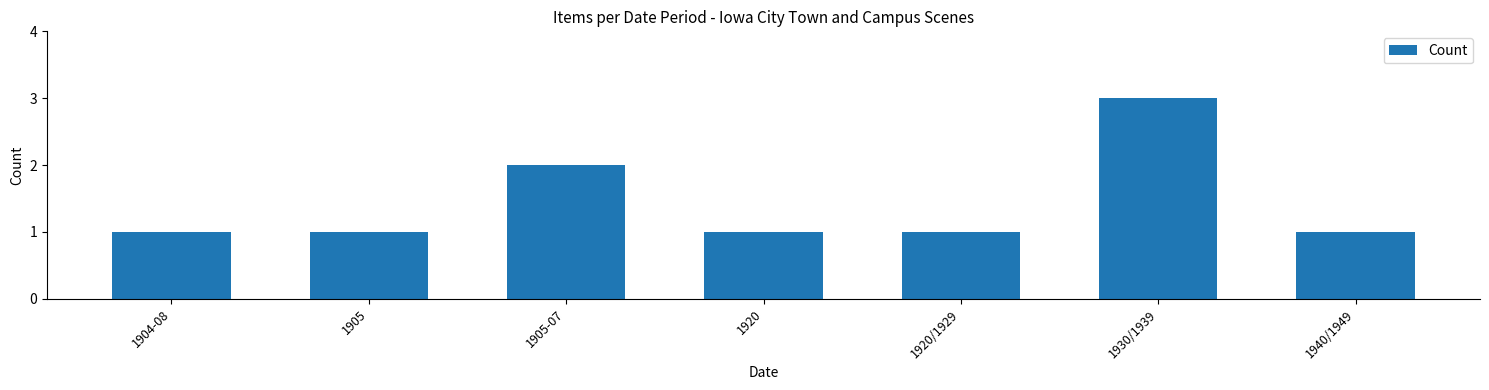

Reading left to right, what are all the values shown in this chart?

1904-08=1	1905=1	1905-07=2	1920=1	1920/1929=1	1930/1939=3	1940/1949=1